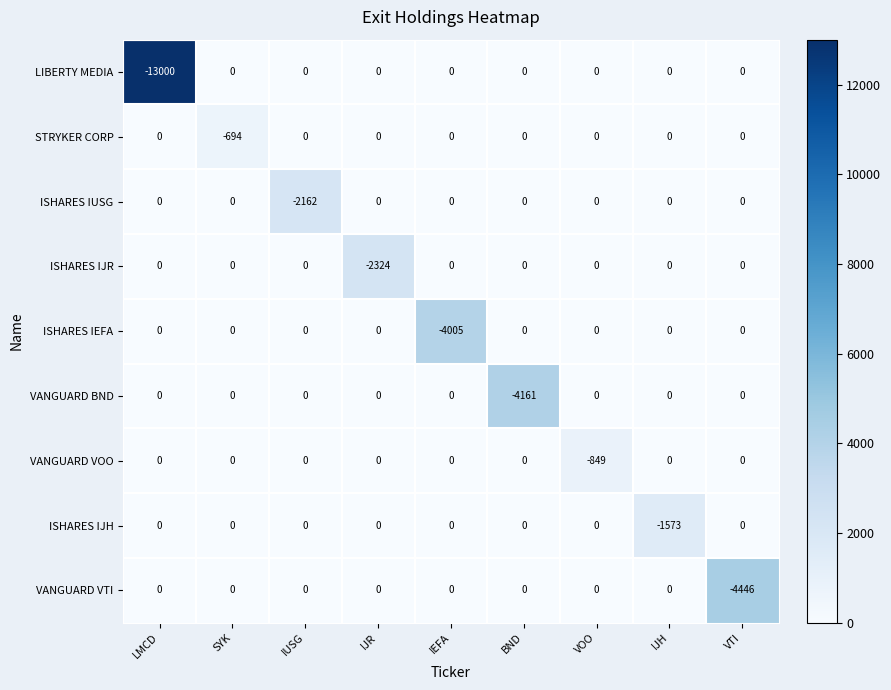

At which label is ISHARES IUSG closest to -1081?

LMCD